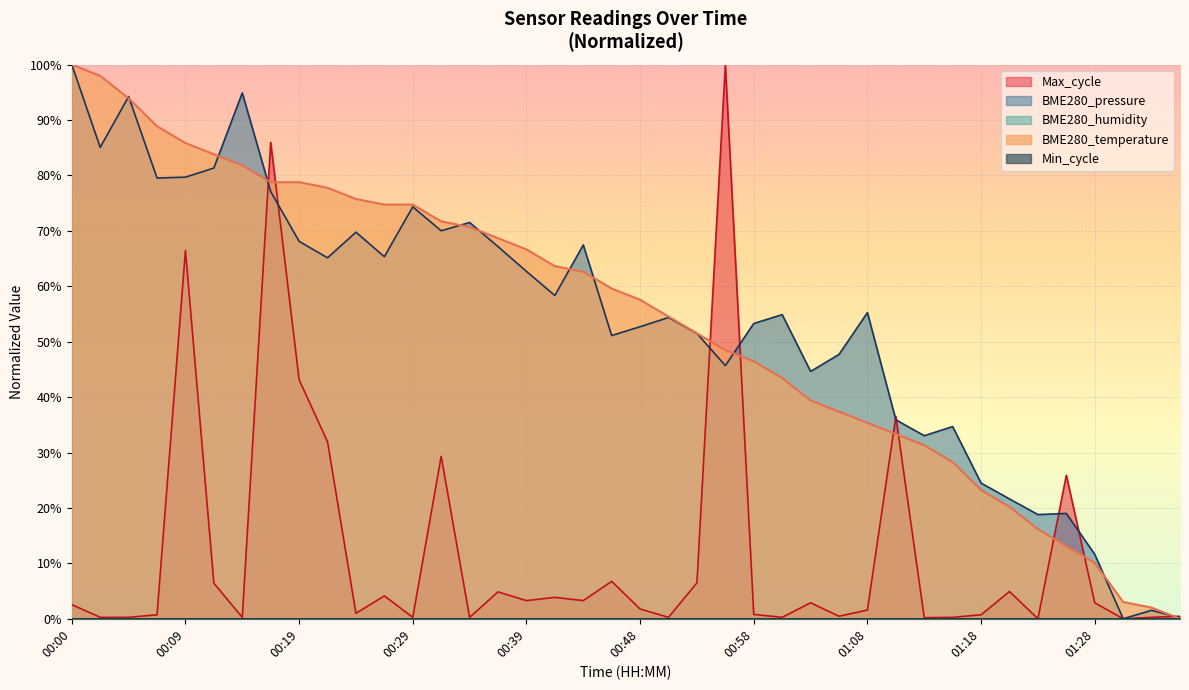

Between 00:02 and 00:56, which is larger?

00:02